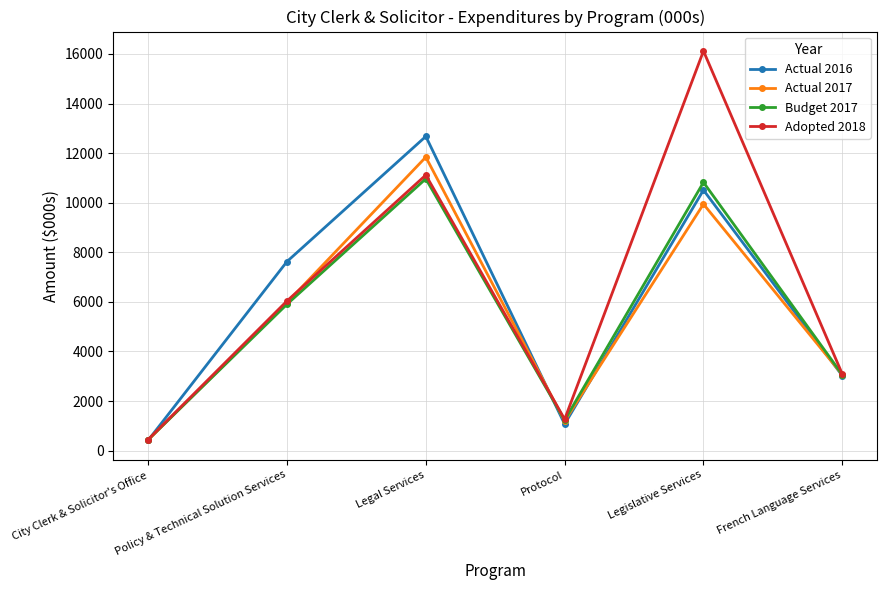

What are all the series names shown in the legend?

Actual 2016, Actual 2017, Budget 2017, Adopted 2018